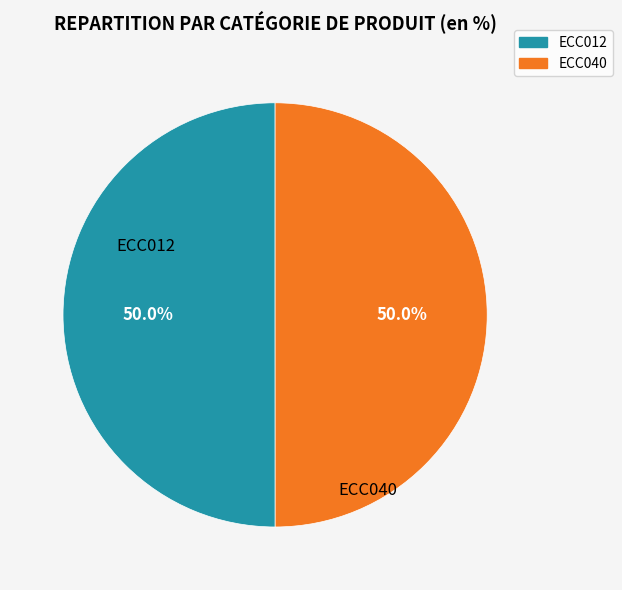

How much of the chart is everything except ECC012?

50.0%